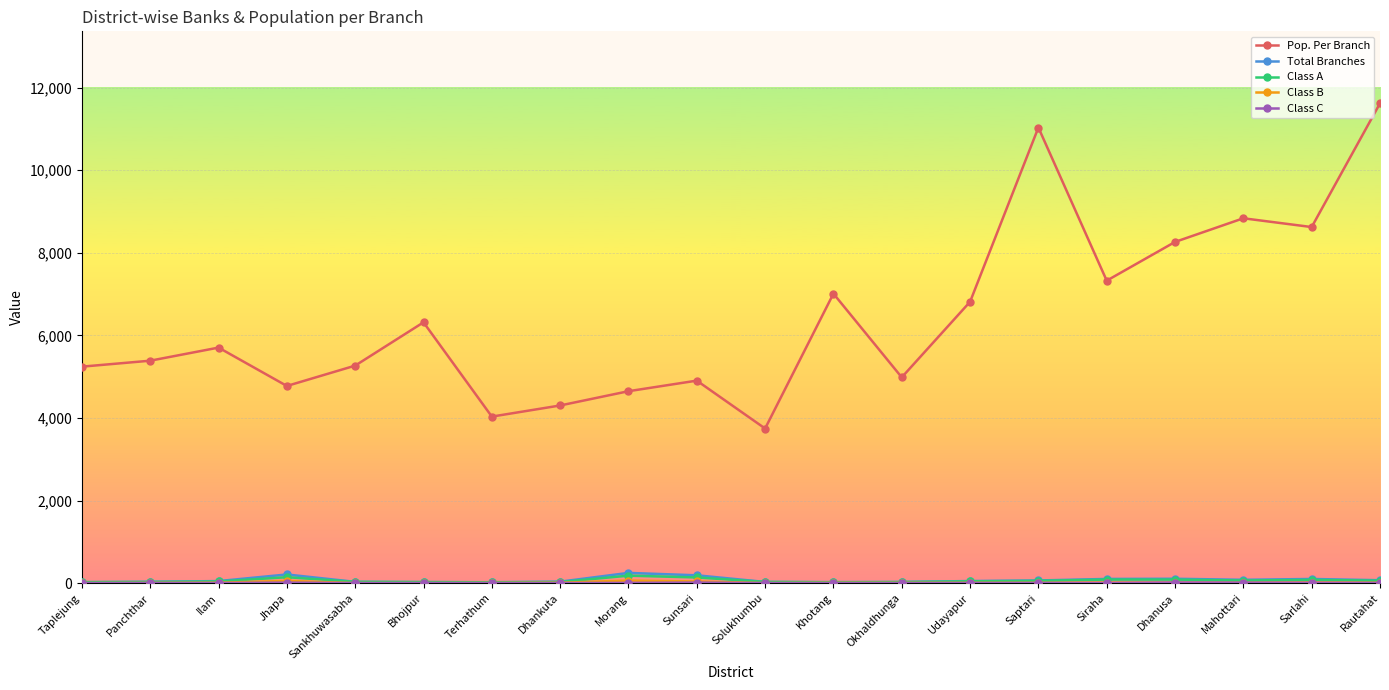

Which series has the largest total across all categories?

Pop. Per Branch